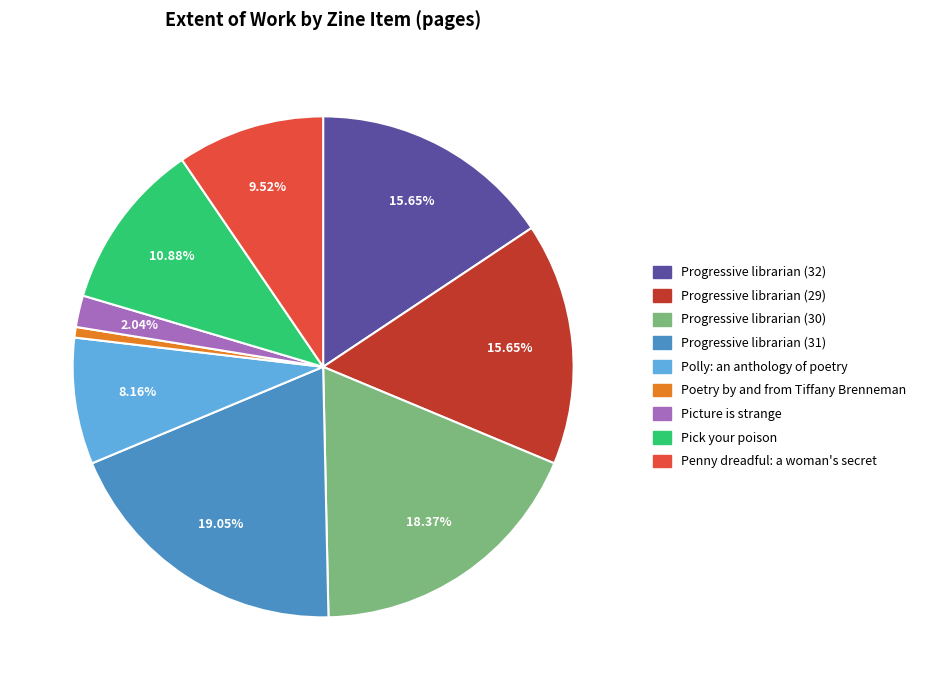

Does Pick your poison represent more than half of the total?

No